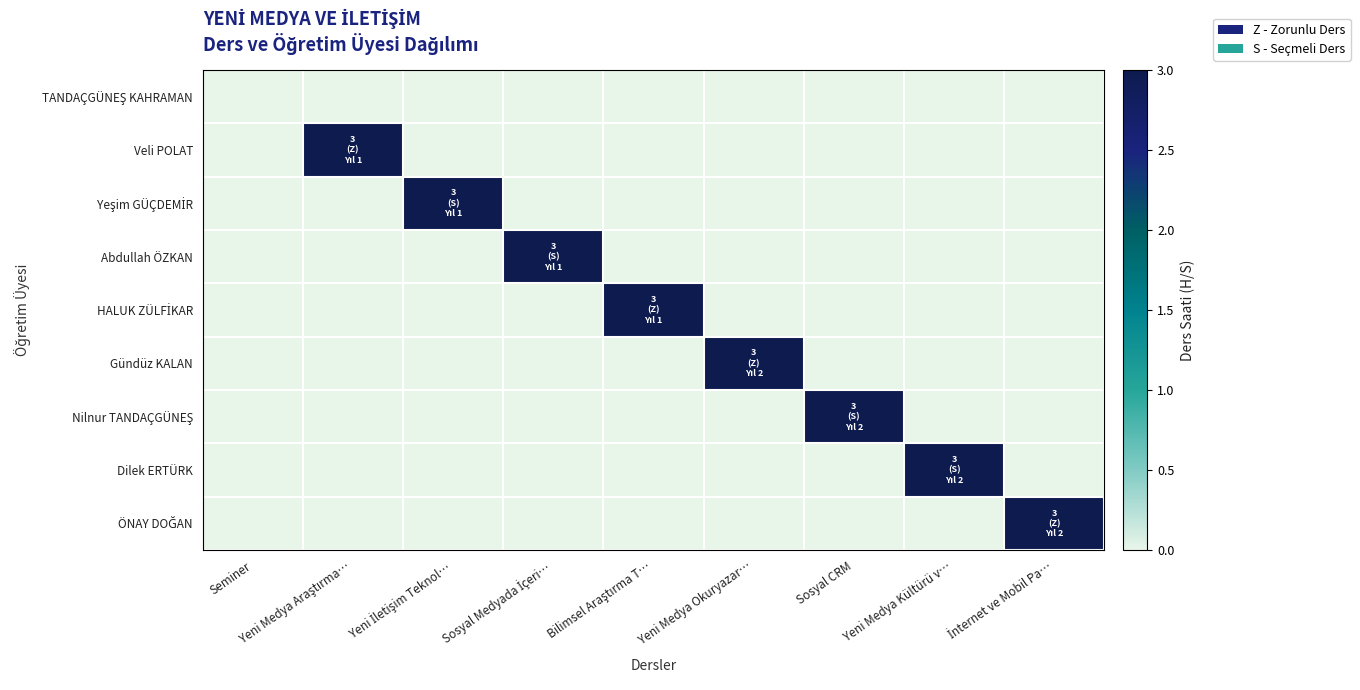

Which series changed the most between Sosyal CRM and Yeni Medya Kültürü v…?

Nilnur TANDAÇGÜNEŞ